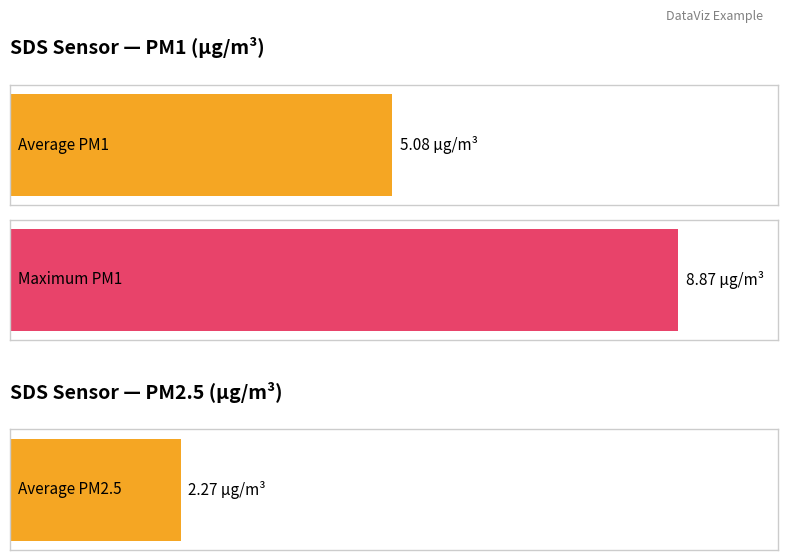

At how many categories does at least one series exceed 8?

1